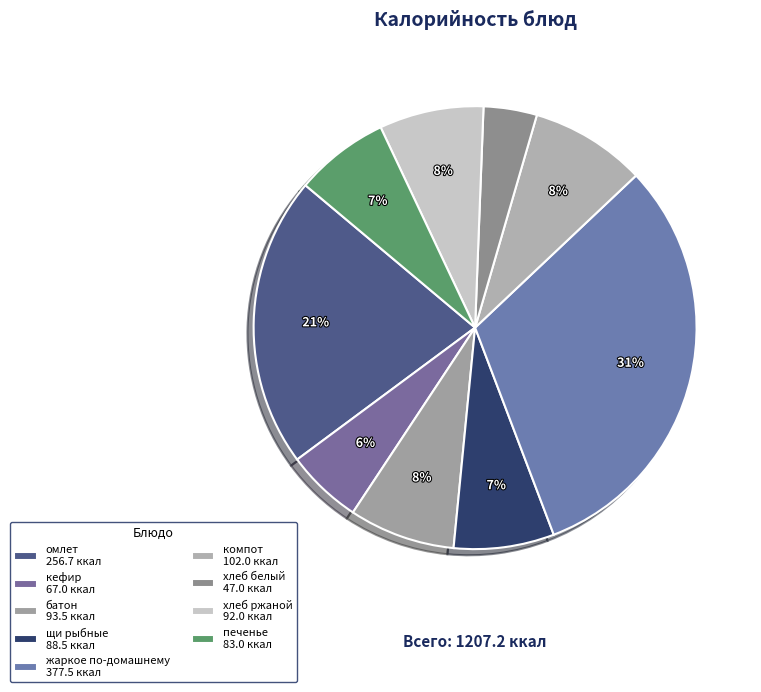

Which category has the smallest portion of the pie?

хлеб белый